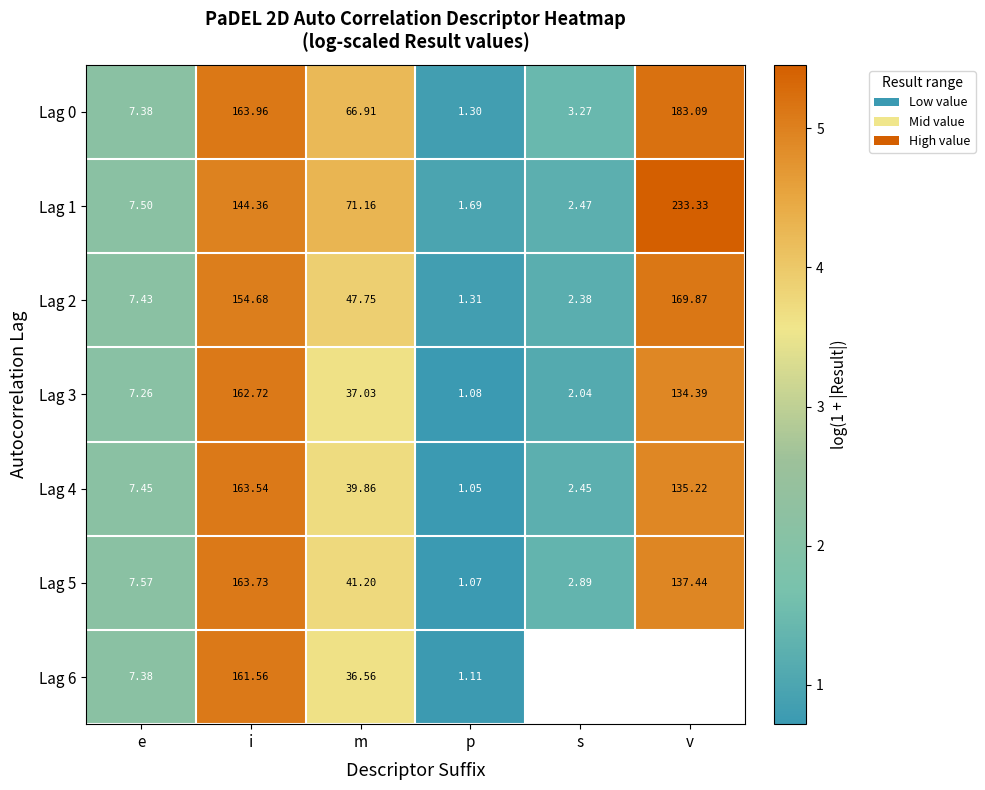

Where does the Lag 1 series first go above 71?

i